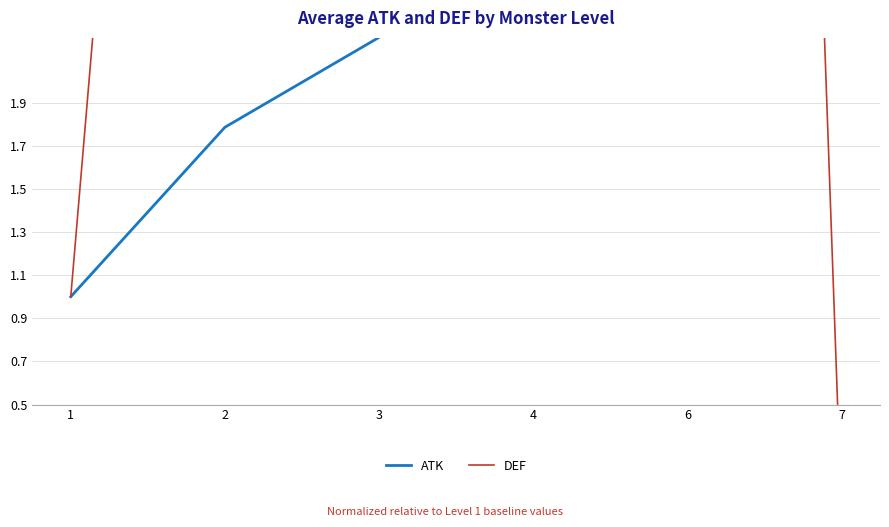

Reading left to right, extract all data points from this chart.

ATK: 1.0	1.8	2.2	4.8	5.5	8.9
DEF: 1.0	9.4	18.1	22.7	20.0	0.0